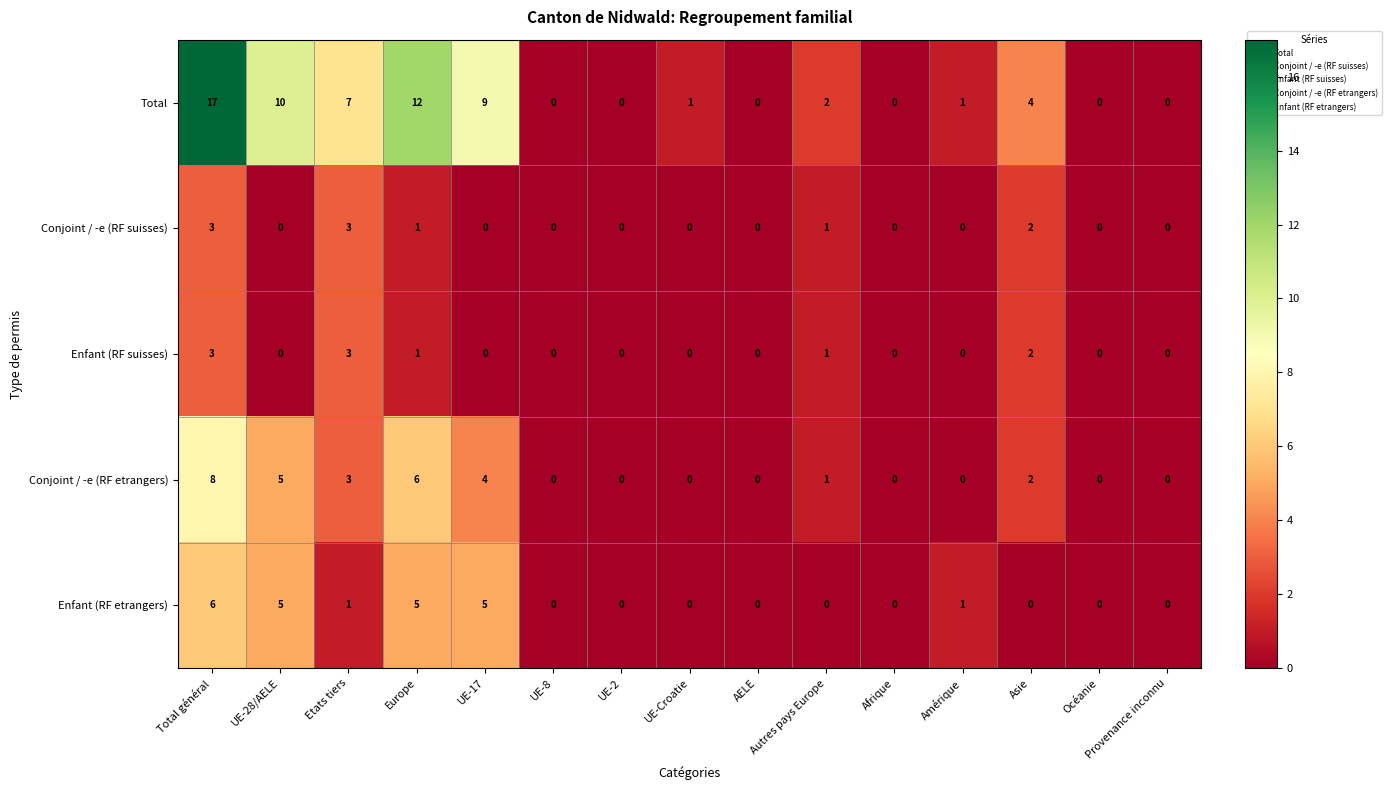

Where is Conjoint / -e (RF etrangers) nearest to the value 4?

UE-17